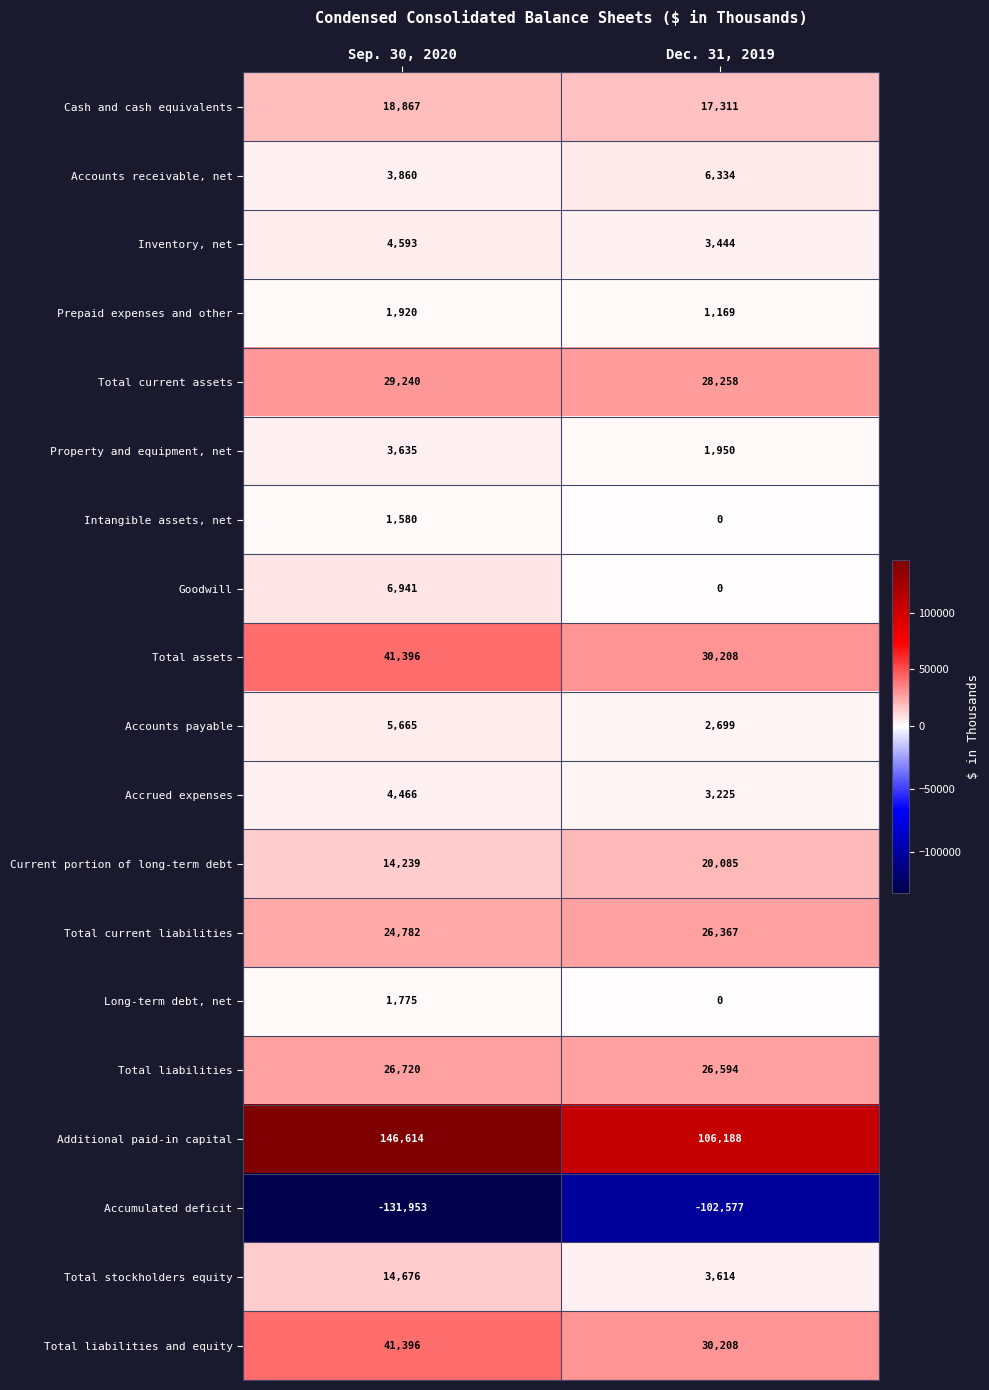

Which series has the largest range (max minus min)?

Additional paid-in capital